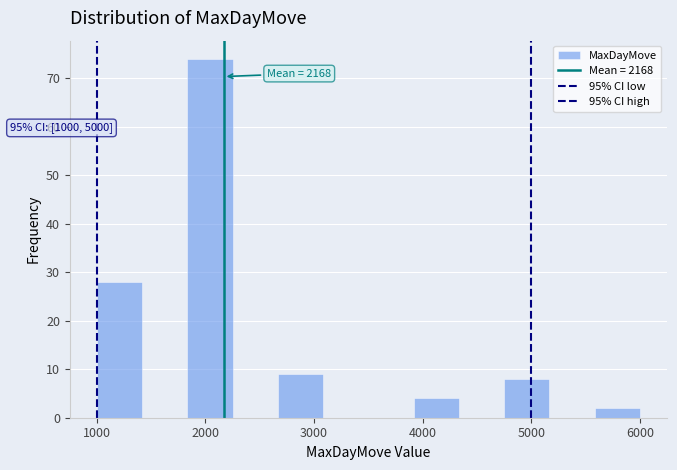

Over which range of the x-axis is the bar tallest?

1800 to 2300